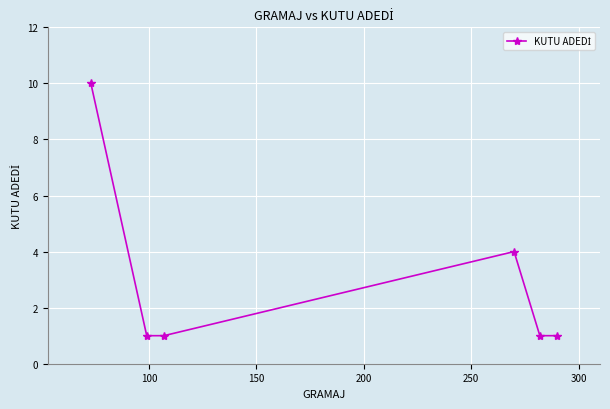

What is the difference between the maximum and minimum values?

9